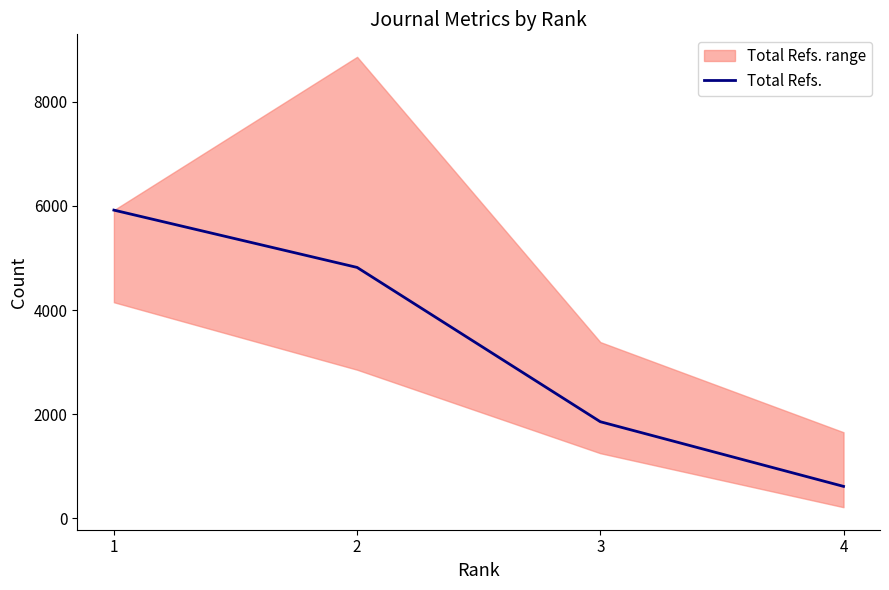

Reading left to right, transcribe all the data shown in this chart.

5920	4819	1855	613